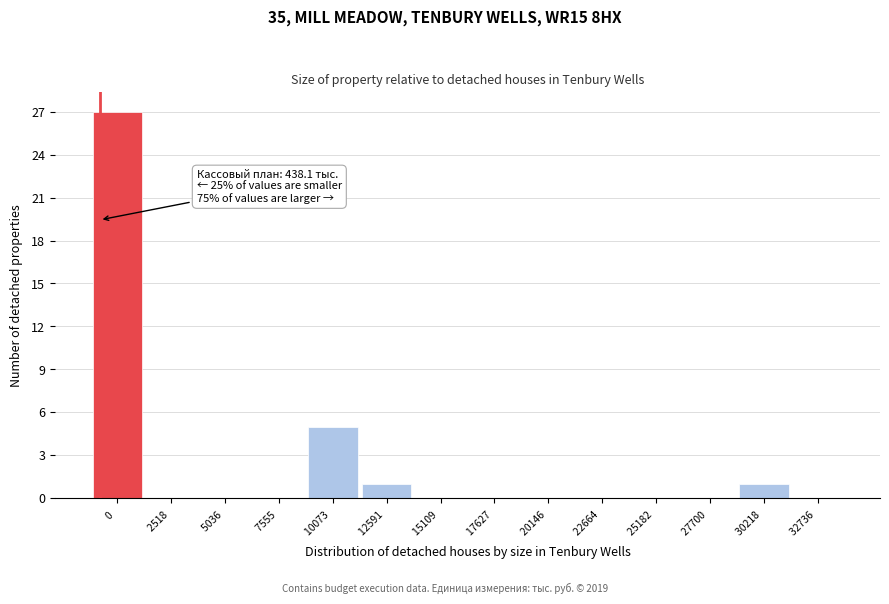

Reading left to right, what are all the values shown in this chart?

0 =27	2518 =0	5036 =0	7555 =0	10073 =5	12591 =1	15109 =0	17627 =0	20146 =0	22664 =0	25182 =0	27700 =0	30218 =1	32736 =0